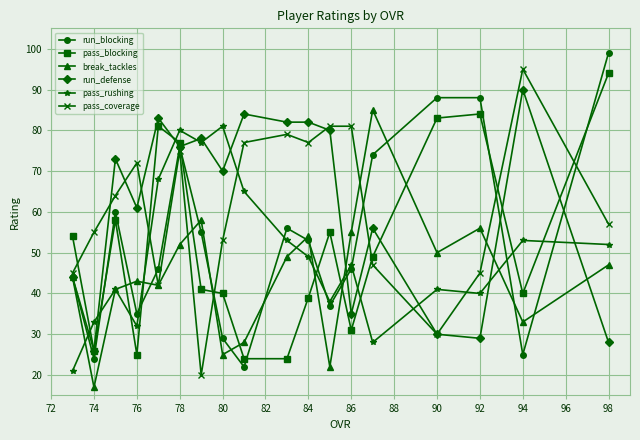

What is the minimum value shown in the chart?

17